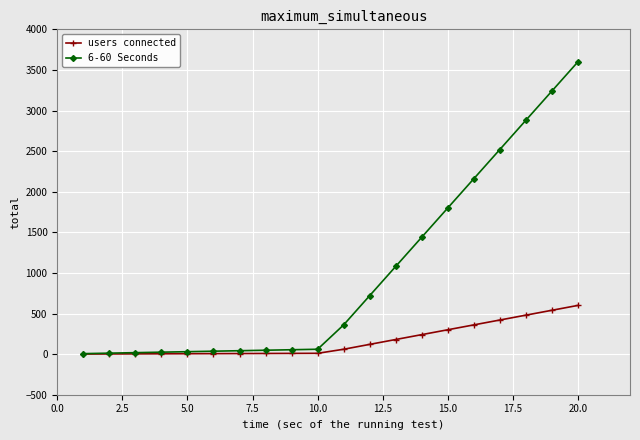

What is the value of the users connected point at the 13th from the left?

180